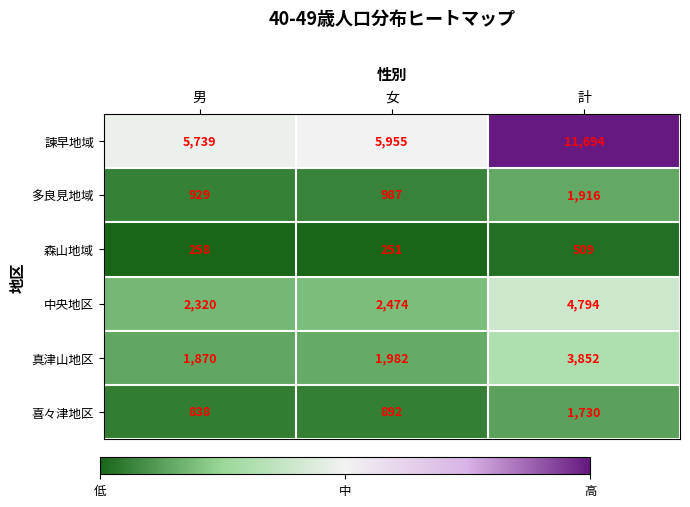

What is the spread (max minus min) of values at 計?

11185